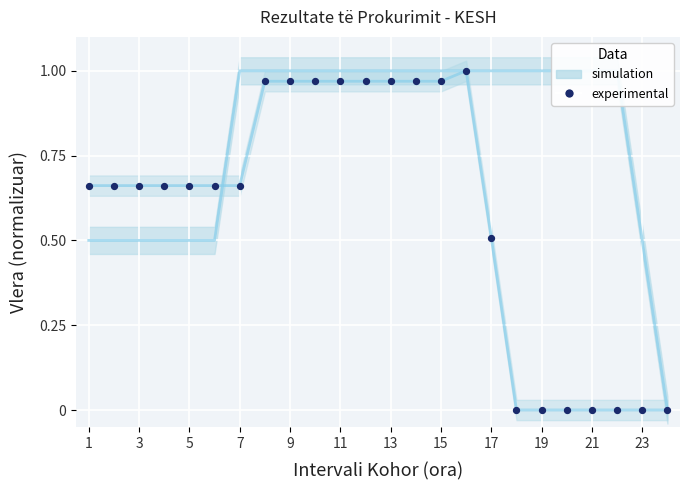

How many points are shown in the scatter plot?

24